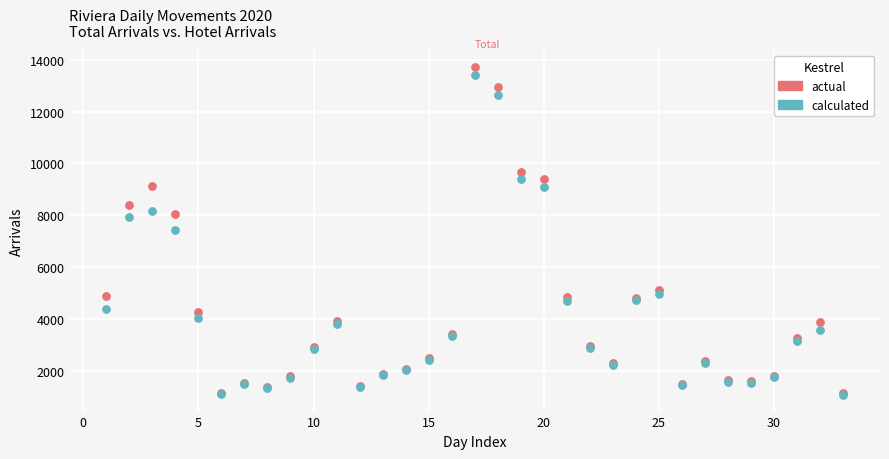

In the calculated series, what Y value is closest to 7227?

7421